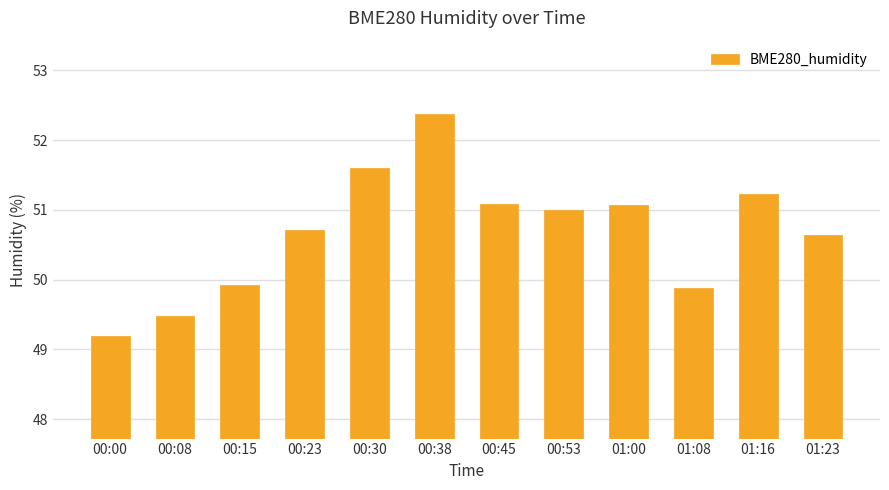

The chart shows a value of 51.0 at 00:53. True or false?

True